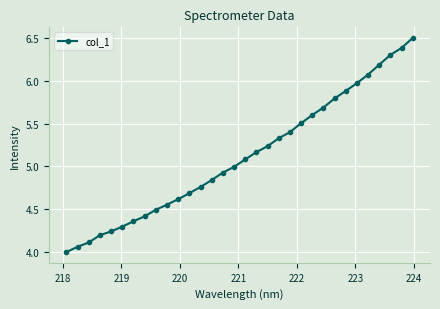

True or false: the data has more than 2 interior local peaks.

False